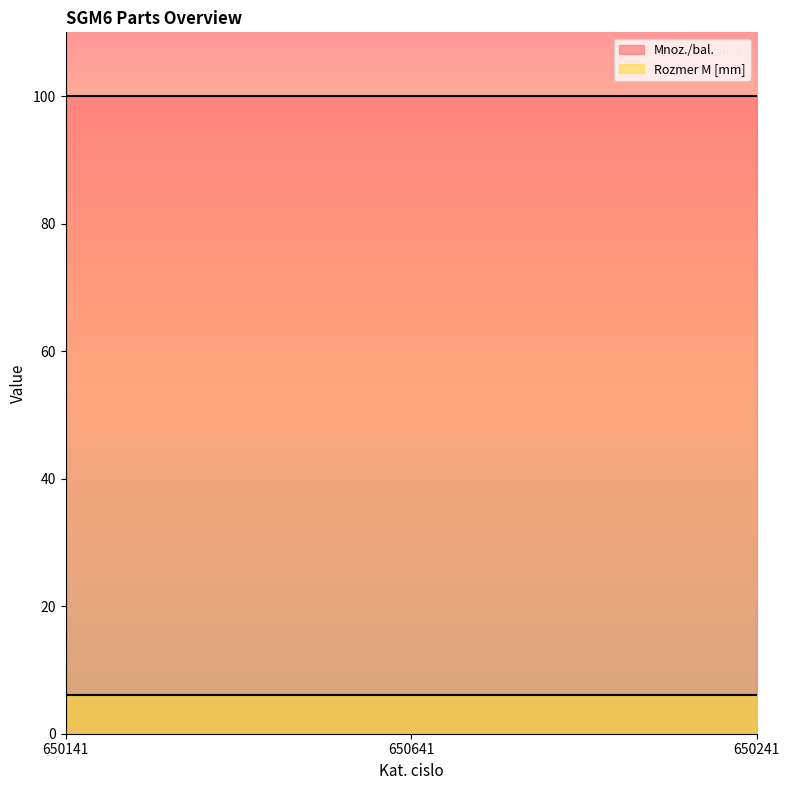

What is the lowest value of the Rozmer M [mm] series?

6